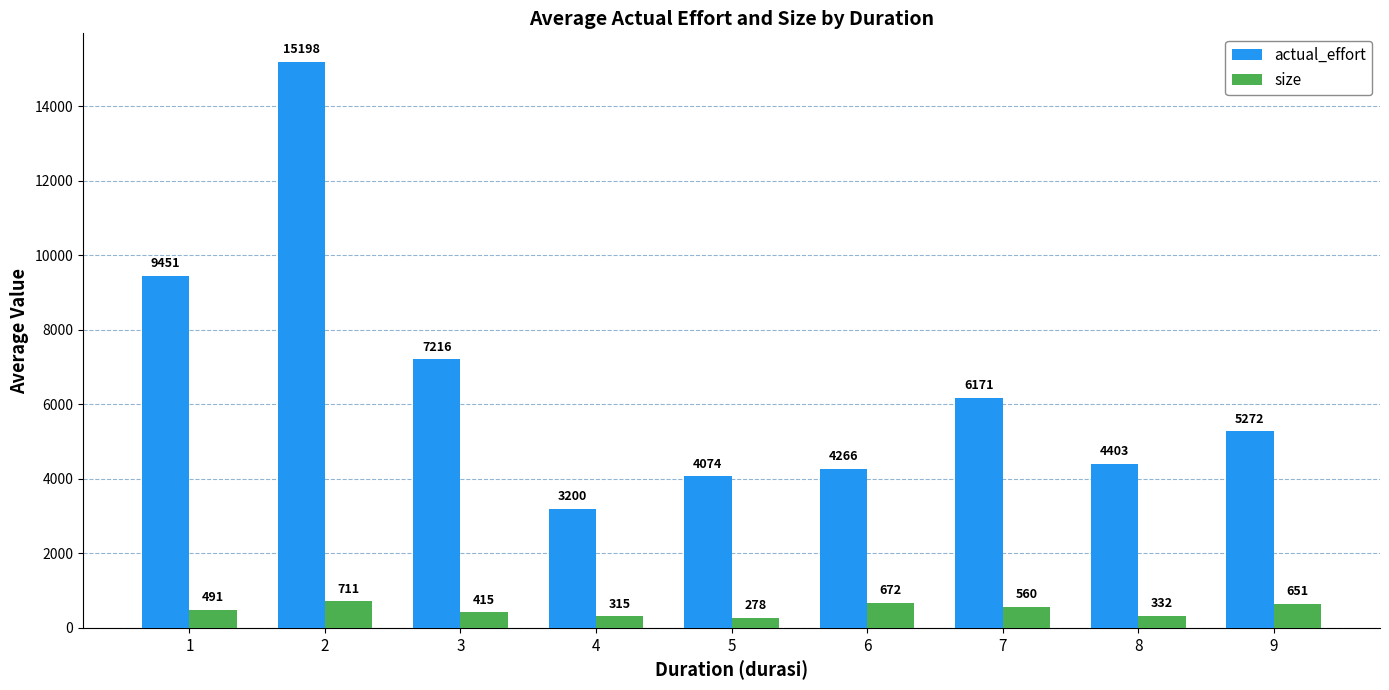

What are all the series names shown in the legend?

actual_effort, size